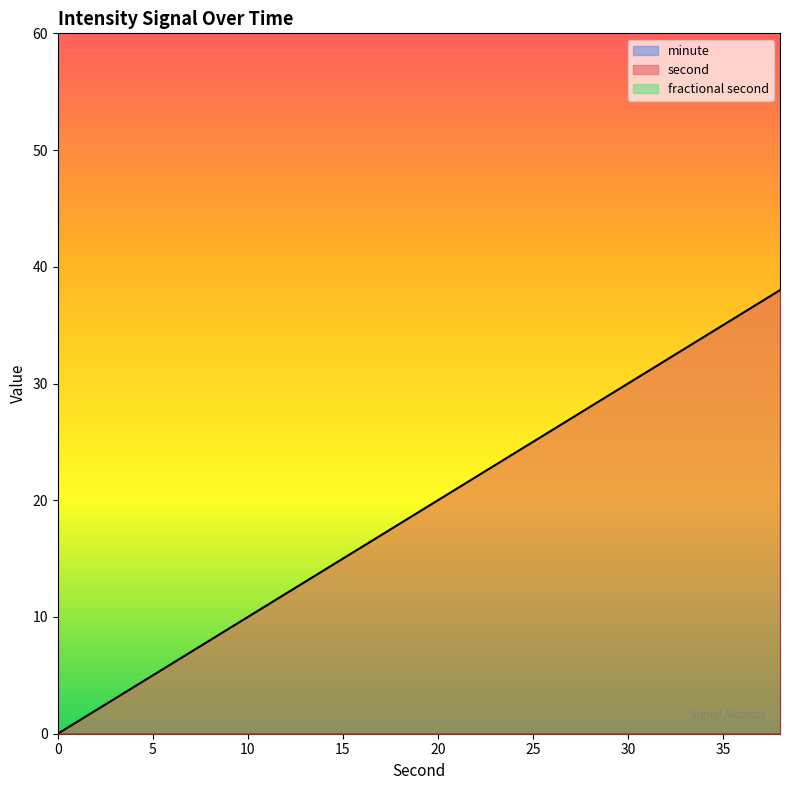

Reading left to right, extract all data points from this chart.

second: 0=0	2=2	4=4	6=6	8=8	10=10	12=12	14=14	16=16	18=18	20=20	22=22	24=24	26=26	28=28	30=30	32=32	34=34	36=36	38=38
minute: 0=0	2=0	4=0	6=0	8=0	10=0	12=0	14=0	16=0	18=0	20=0	22=0	24=0	26=0	28=0	30=0	32=0	34=0	36=0	38=0
fractional second: 0=0	2=0	4=0	6=0	8=0	10=0	12=0	14=0	16=0	18=0	20=0	22=0	24=0	26=0	28=0	30=0	32=0	34=0	36=0	38=0